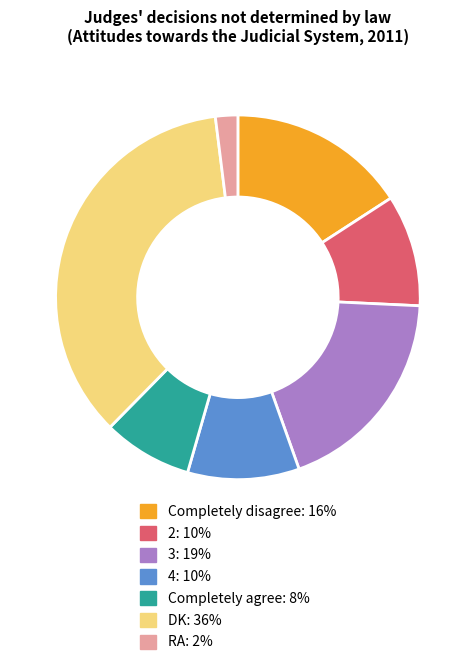

Does any single category account for the majority?

No